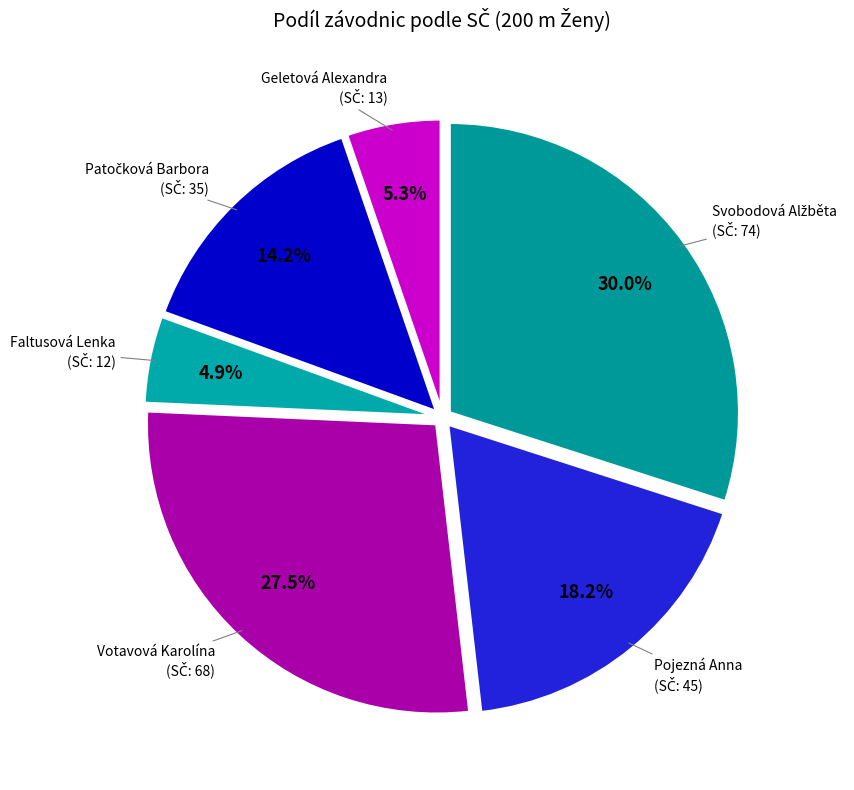

How many slices are in this pie chart?

6